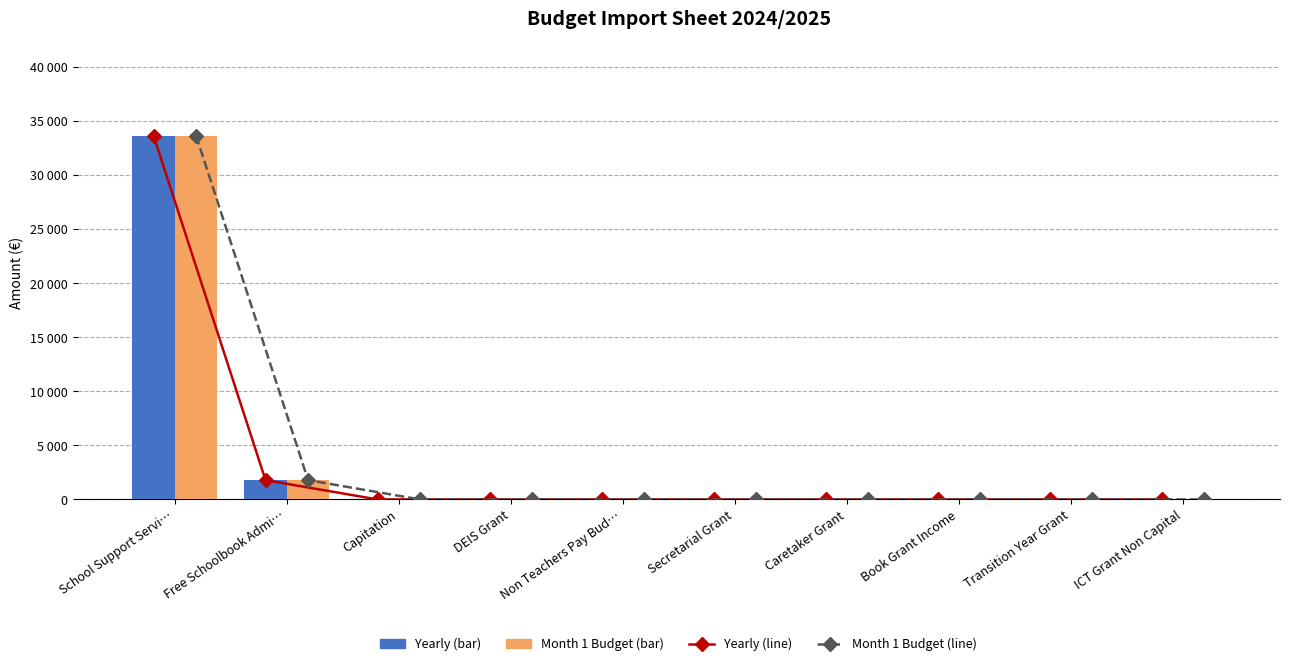

What is the average value of the Month 1 Budget series?

3545.9